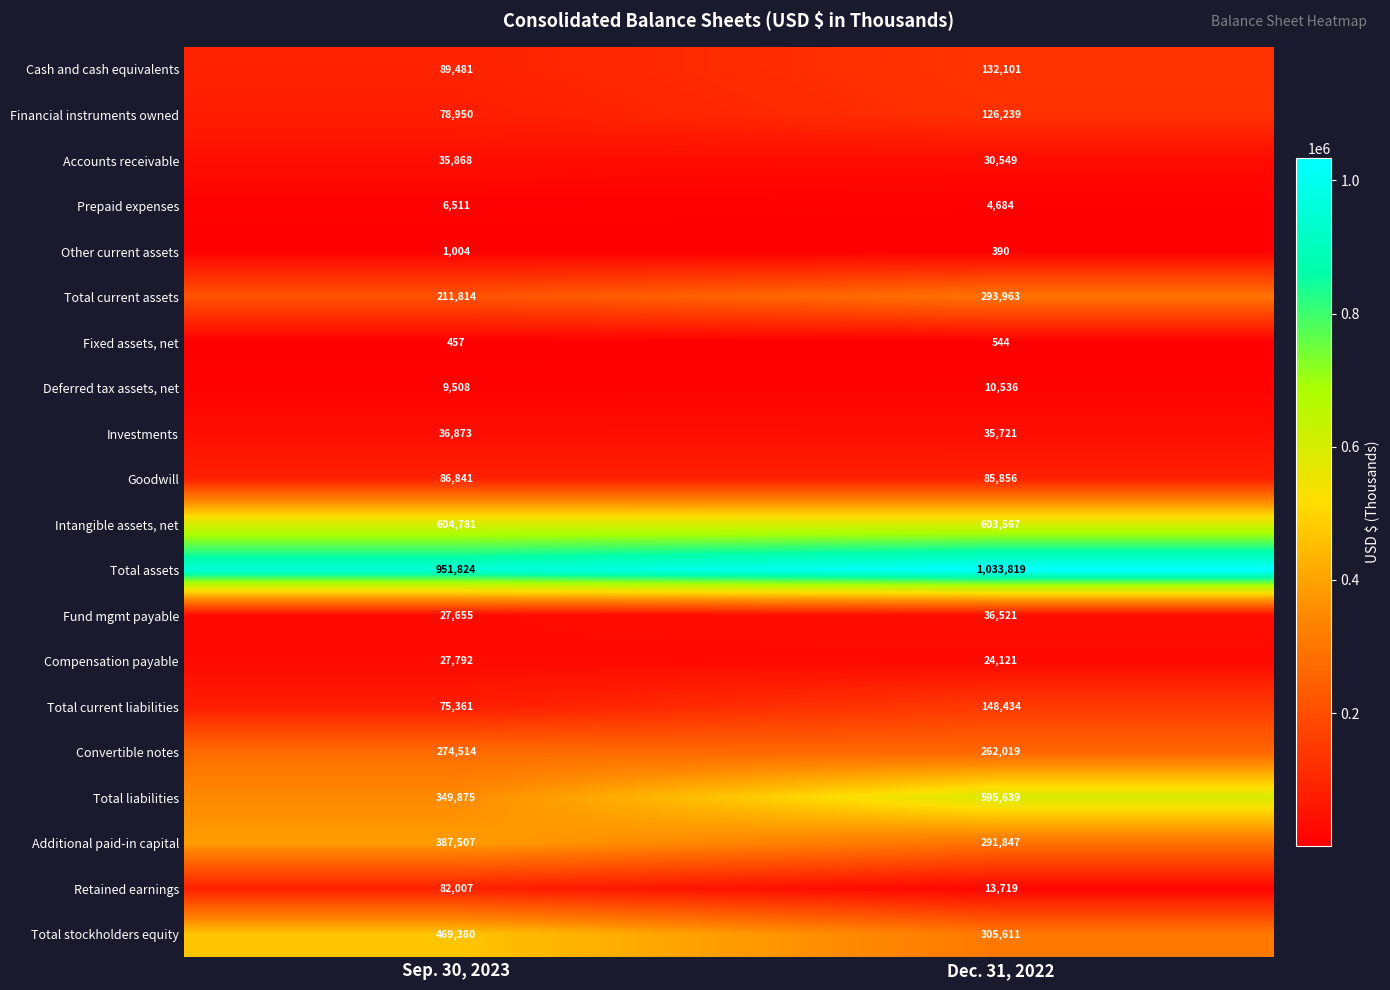

Count the number of categories in the chart.

2